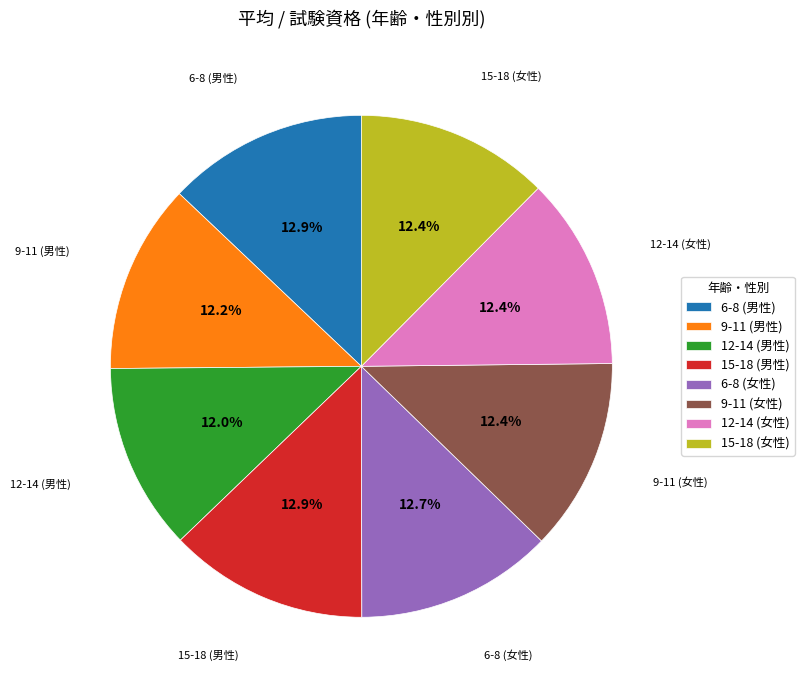

Does 15-18 (女性) account for over 50% of the chart?

No